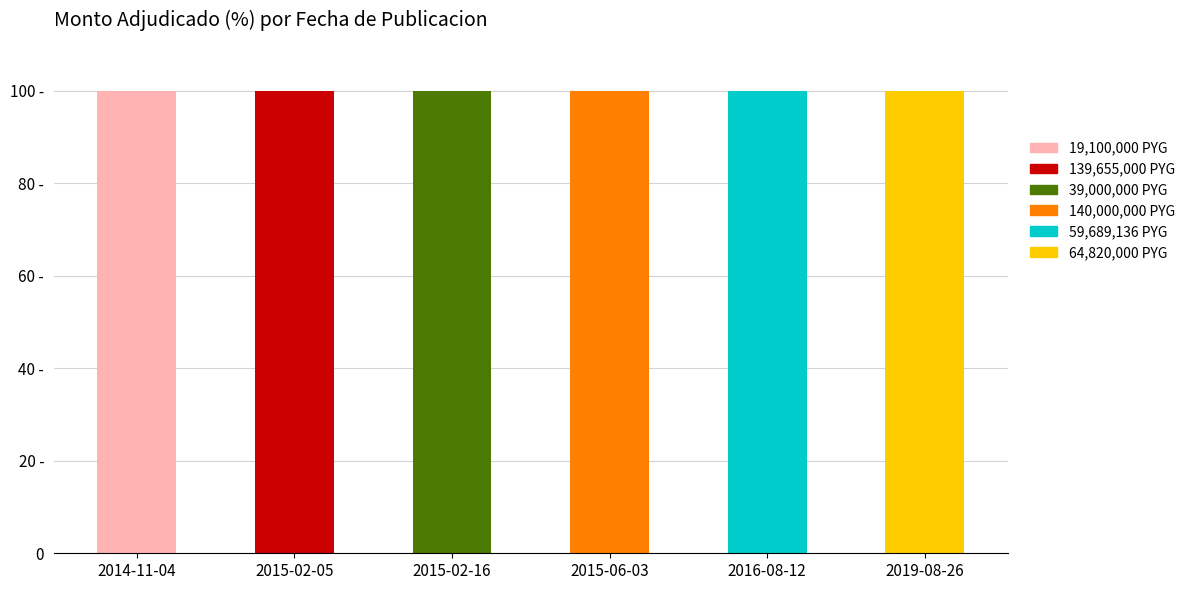

Where is 39,000,000 PYG nearest to the value 50?

2014-11-04